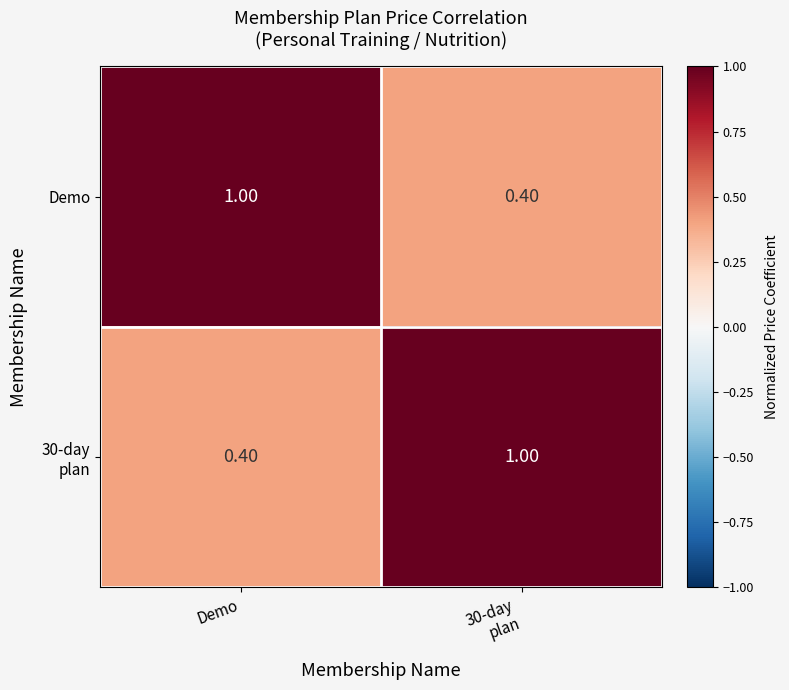

What is the total value across all series at Demo?

1.4